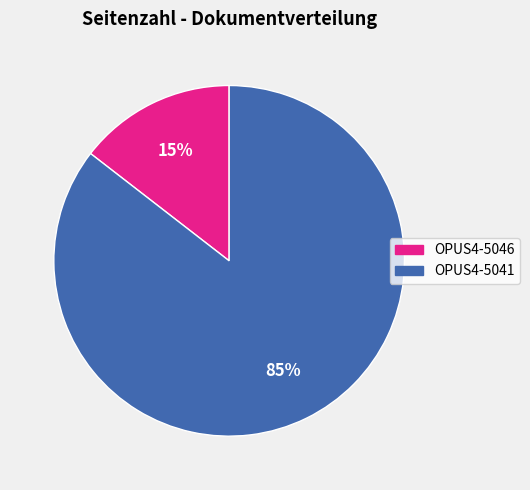

True or false: OPUS4-5041 accounts for 93% of the total.

False